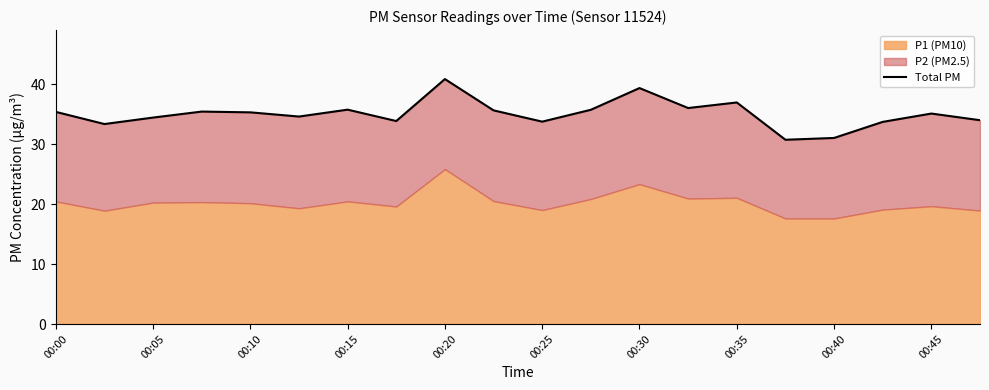

What is the difference between the maximum and minimum values?

10.1